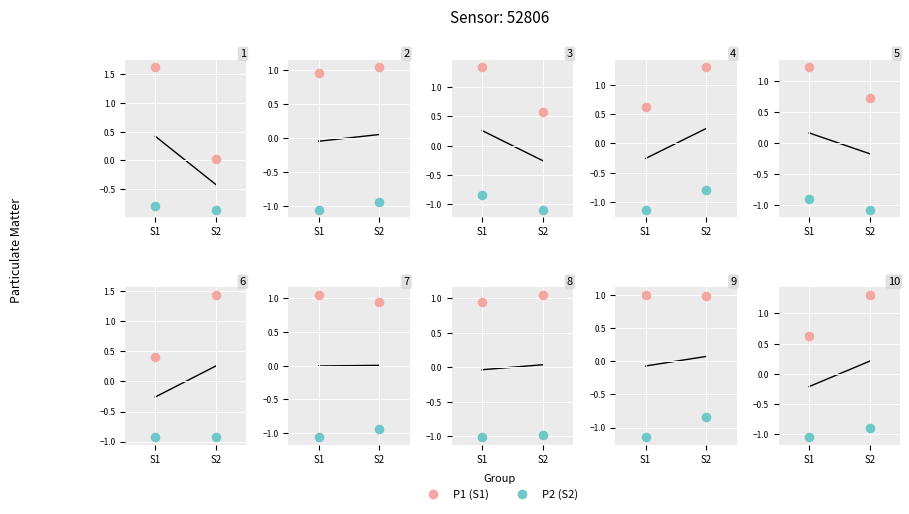

Which series has the largest total across all categories?

P1